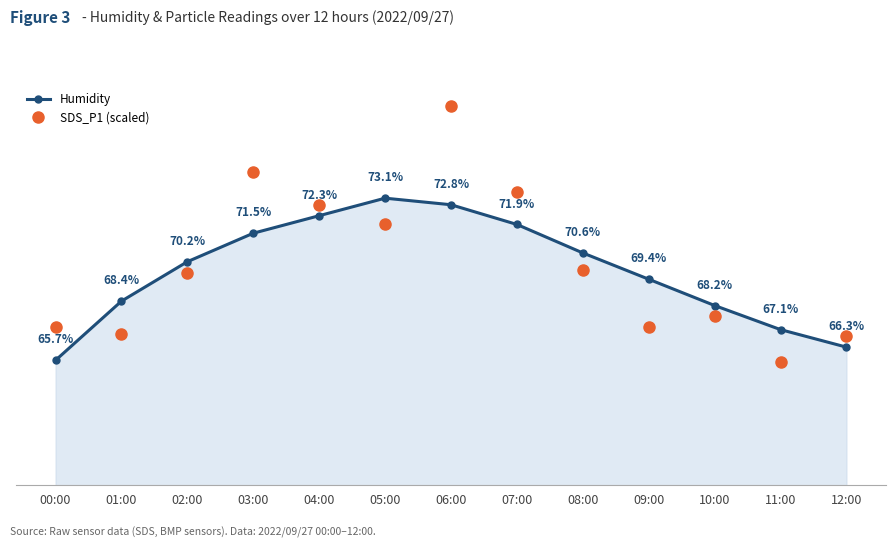

At 05:00, list the series in order from smallest to largest.

SDS_P1 (scaled), Humidity